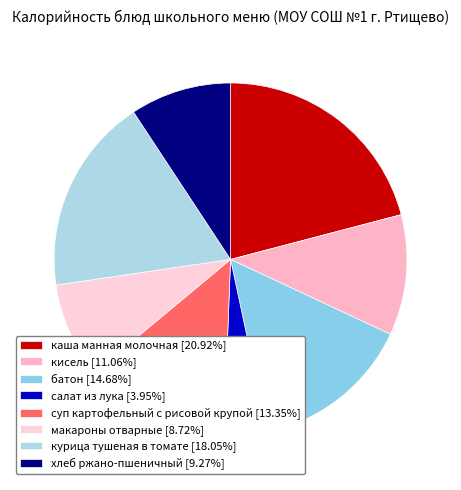

To the nearest percent, what is the average slice percentage?

12%